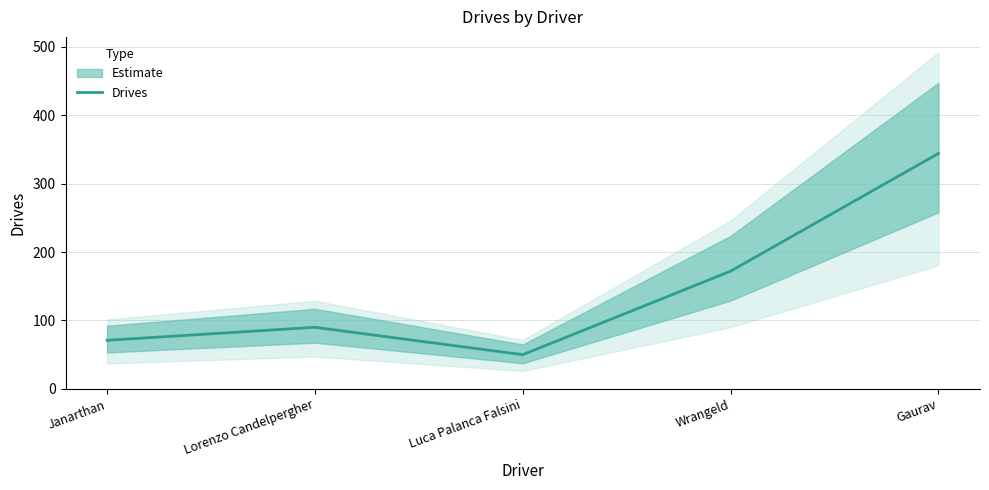

Reading left to right, list all the values displayed in this chart.

Janarthan=71	Lorenzo Candelpergher=90	Luca Palanca Falsini=50	Wrangeld=172	Gaurav=344